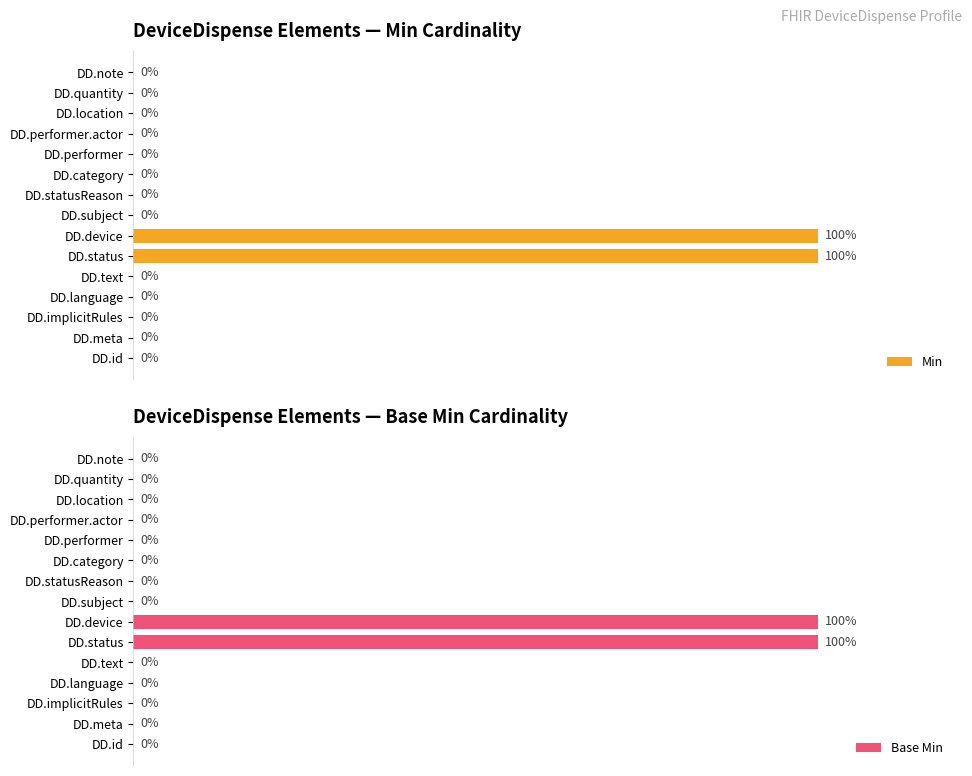

Between DD.meta and DD.implicitRules, which is larger?

DD.meta